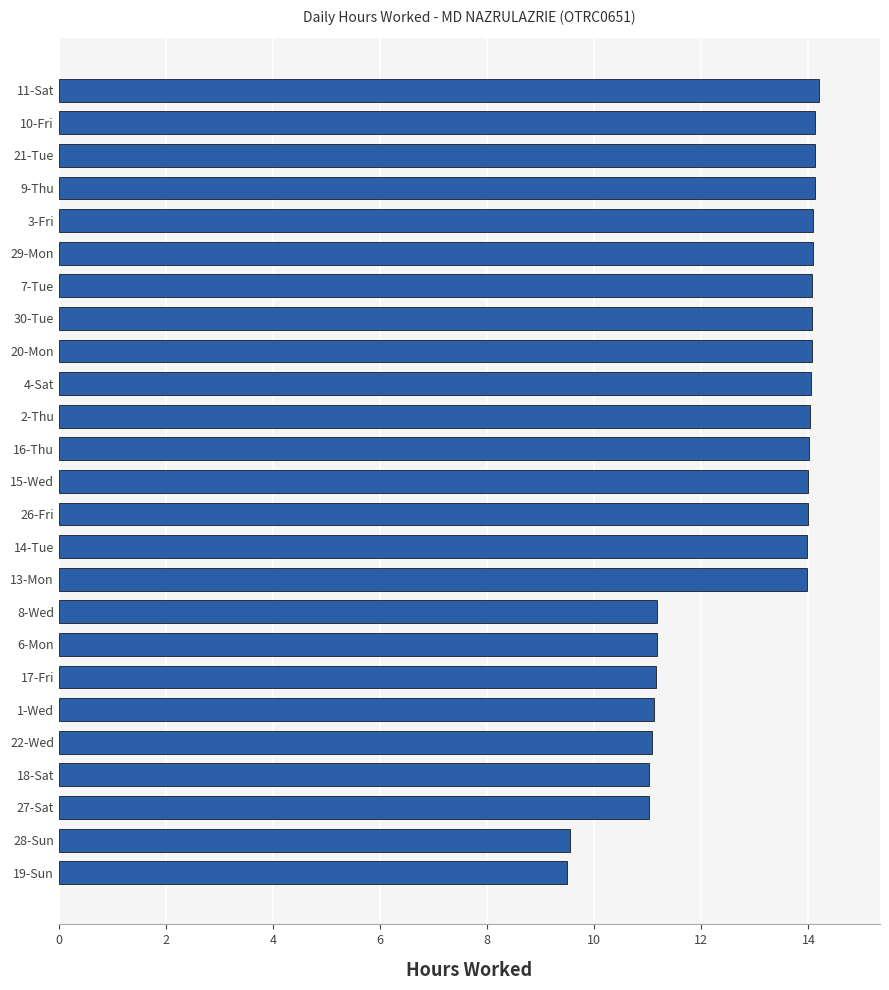

Which has a higher value, 13-Mon or 1-Wed?

13-Mon